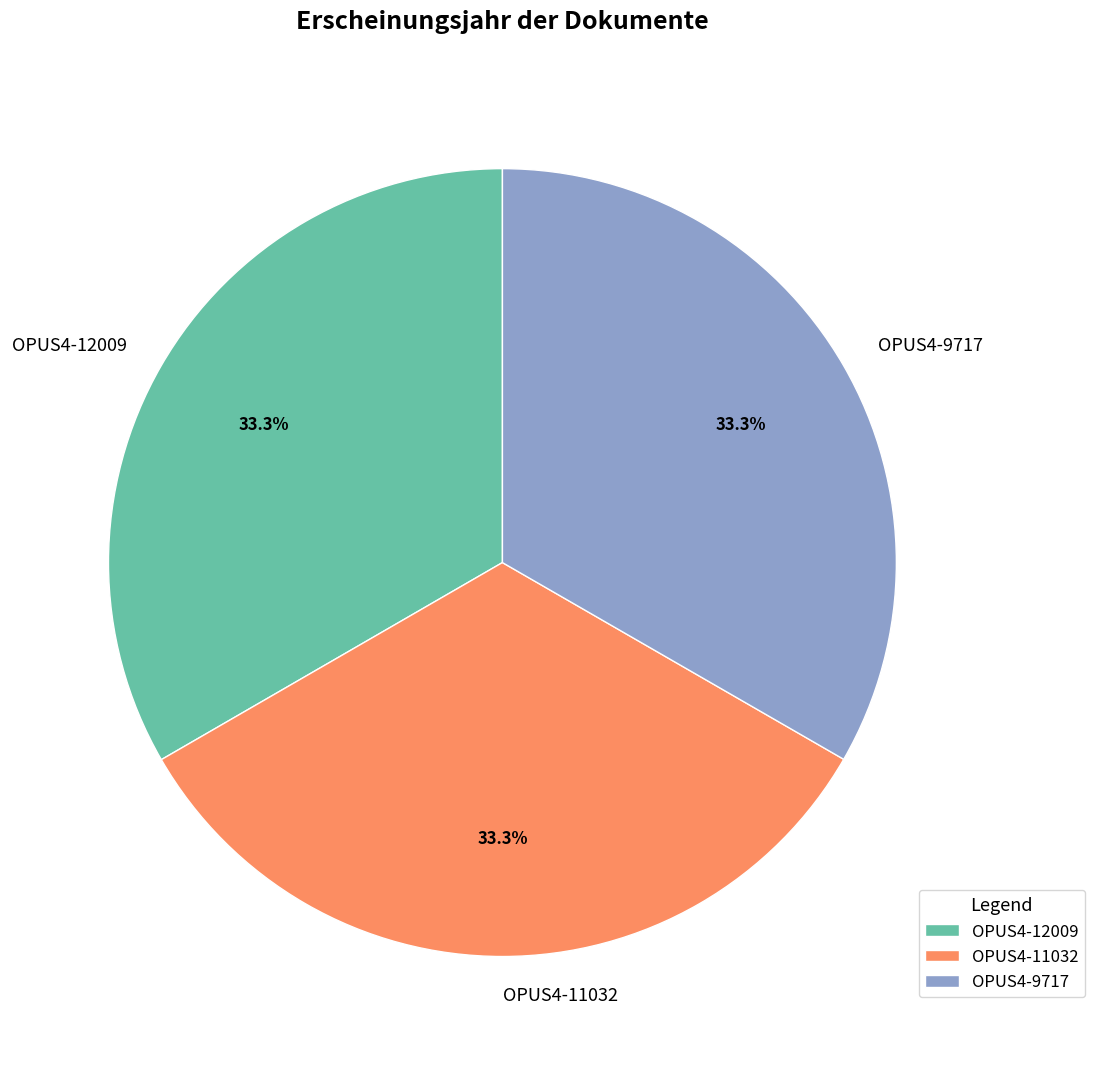

What percentage is the OPUS4-9717 slice, to the nearest percent?

33%